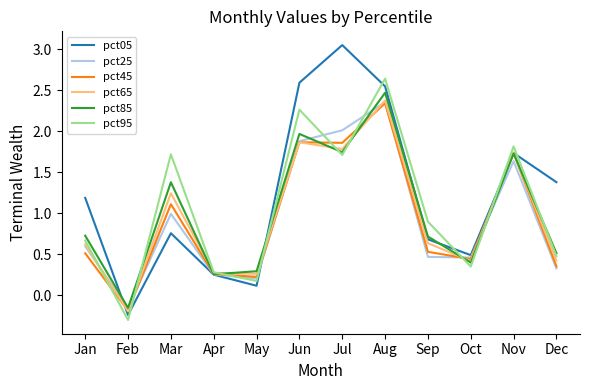

At which label does pct05 reach its peak?

Jul